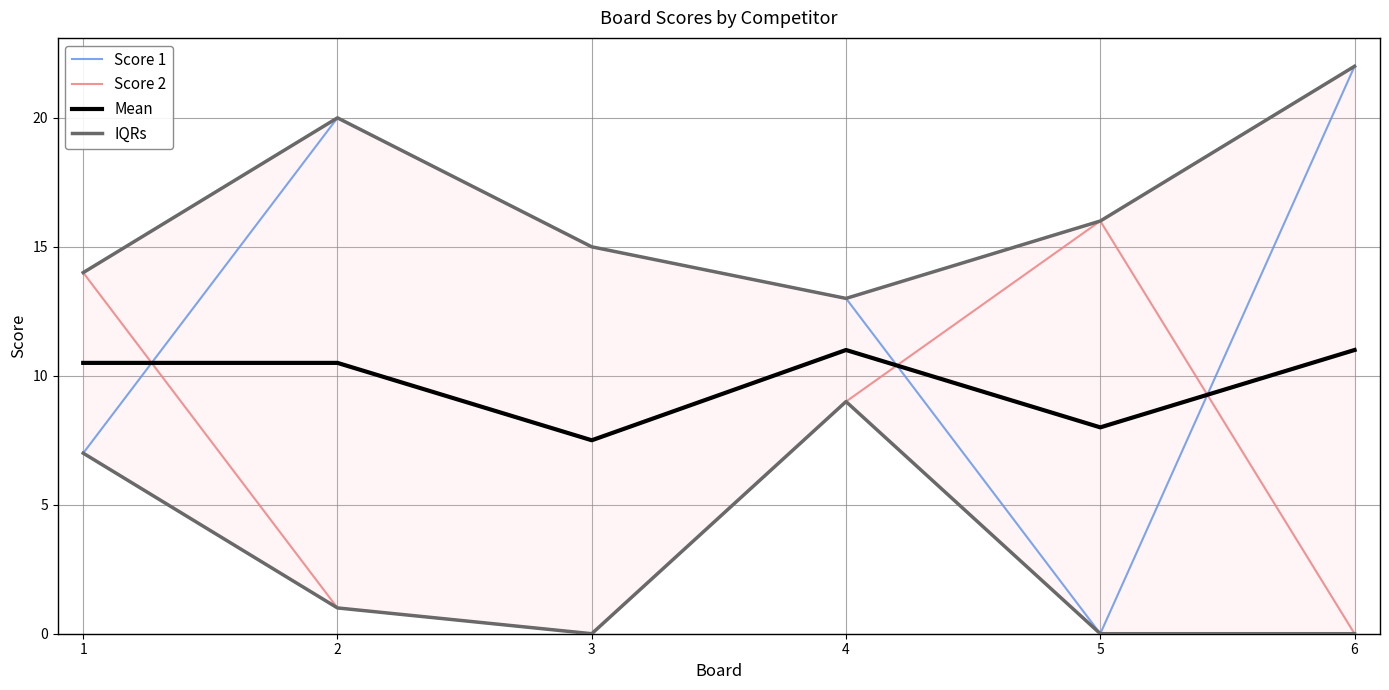

Is this an area chart (filled region under the line)?

No